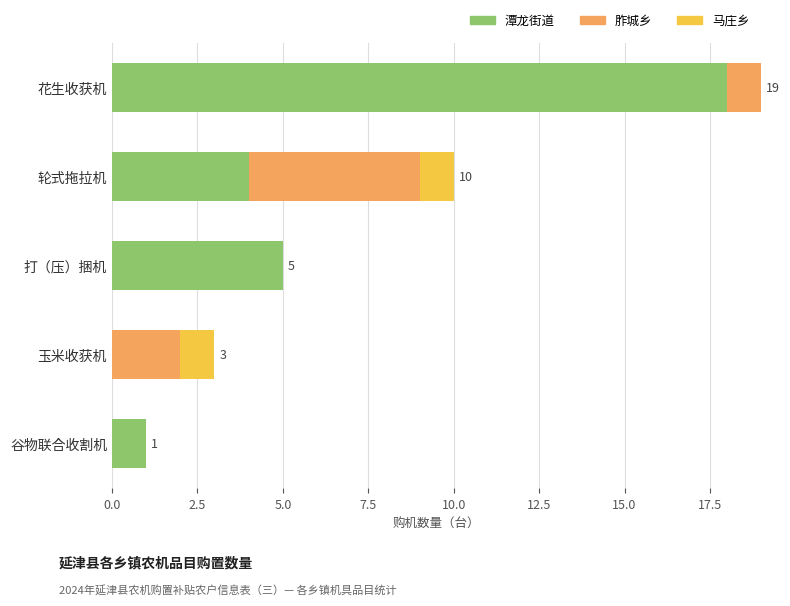

What is the highest value of the 潭龙街道 series?

18